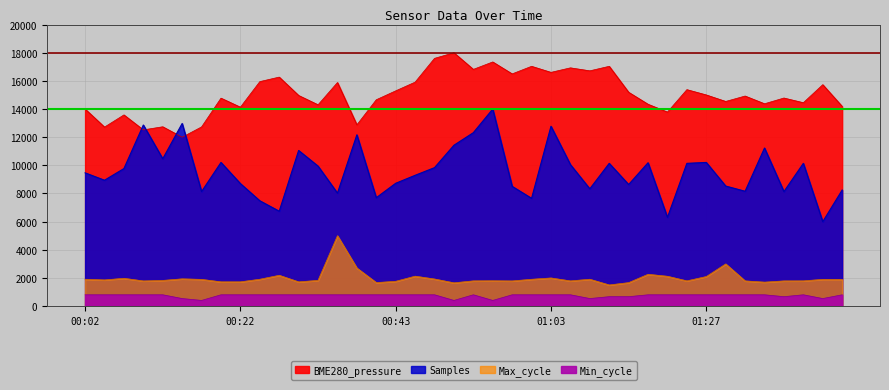

At which label does Min_cycle reach its peak?

00:02